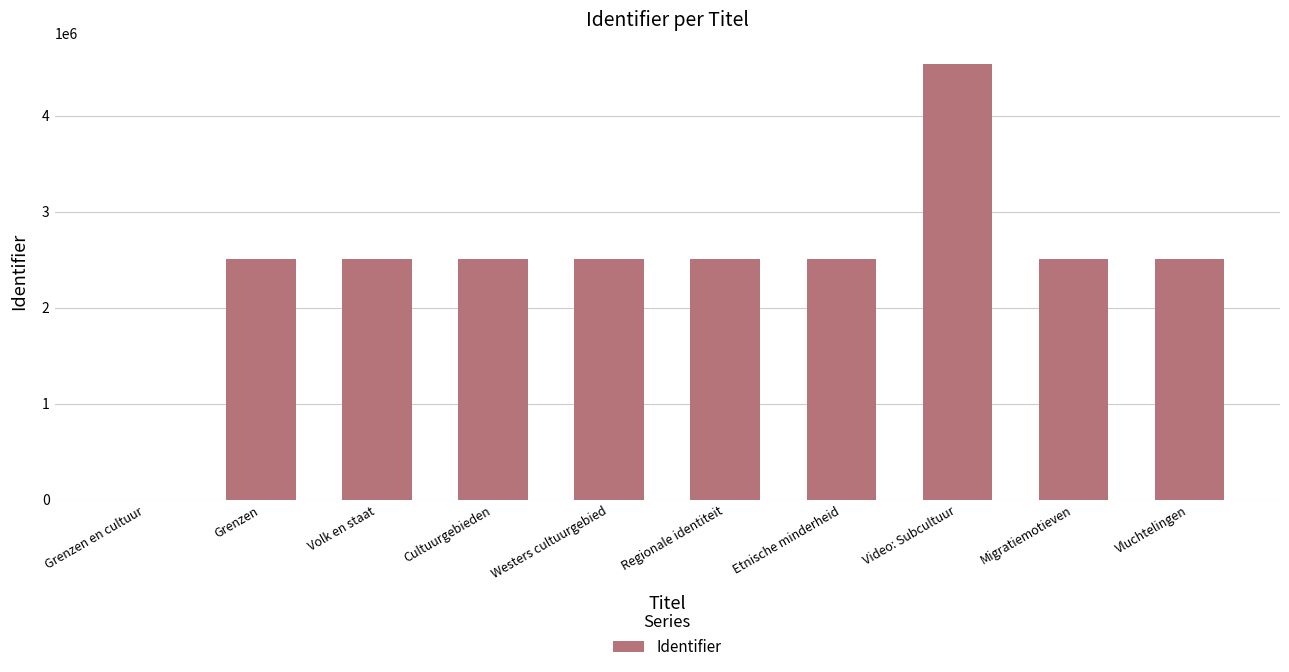

How many series are shown in this chart?

1